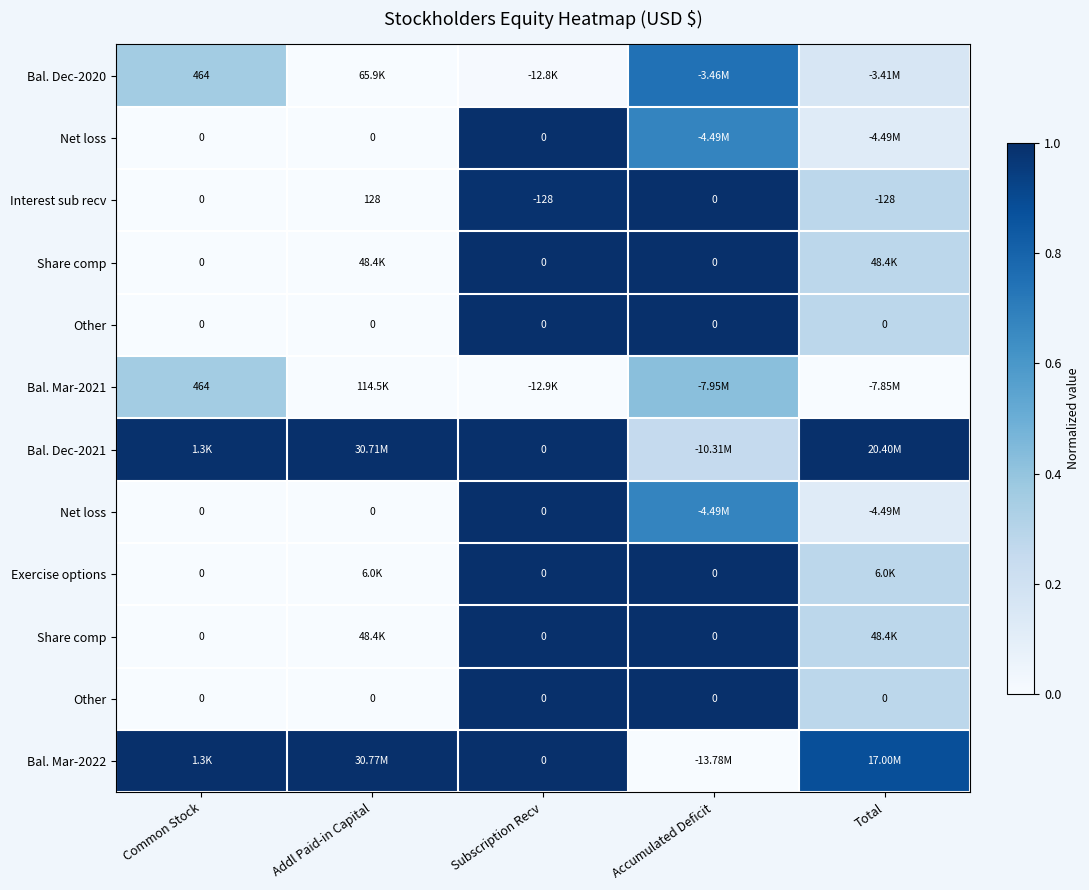

How many distinct data groups are displayed?

12